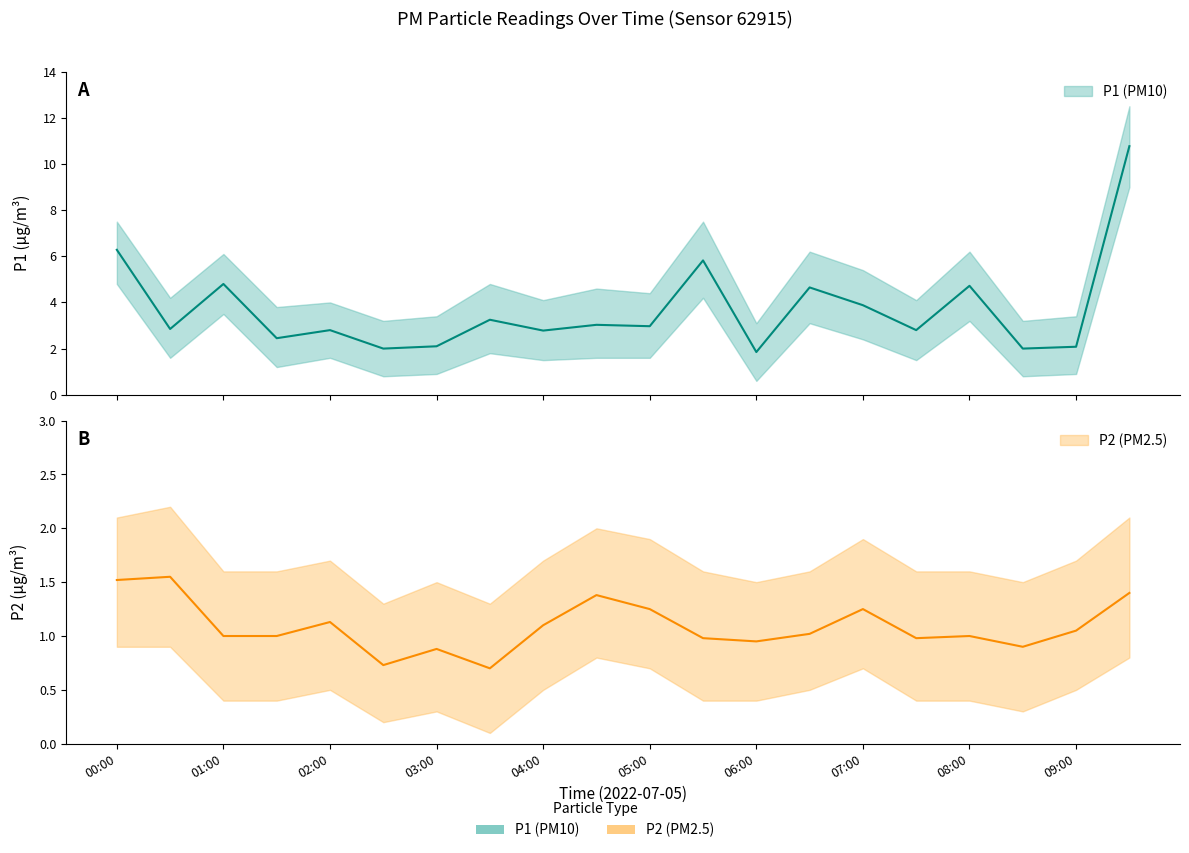

True or false: P1 and P2 cross at least once.

False